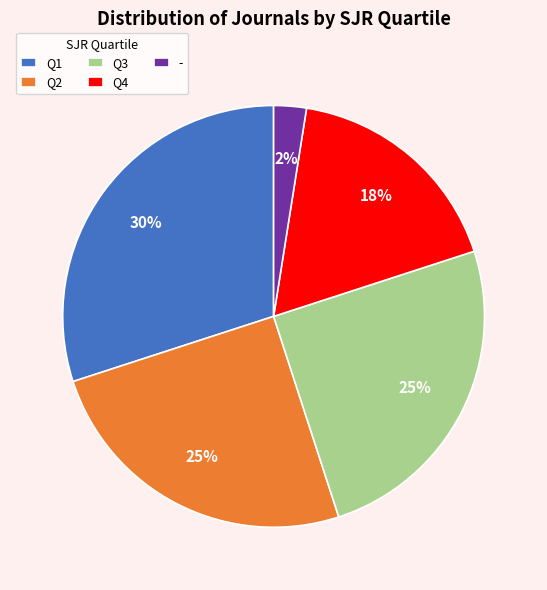

What percentage is the Q1 slice, to the nearest percent?

30%